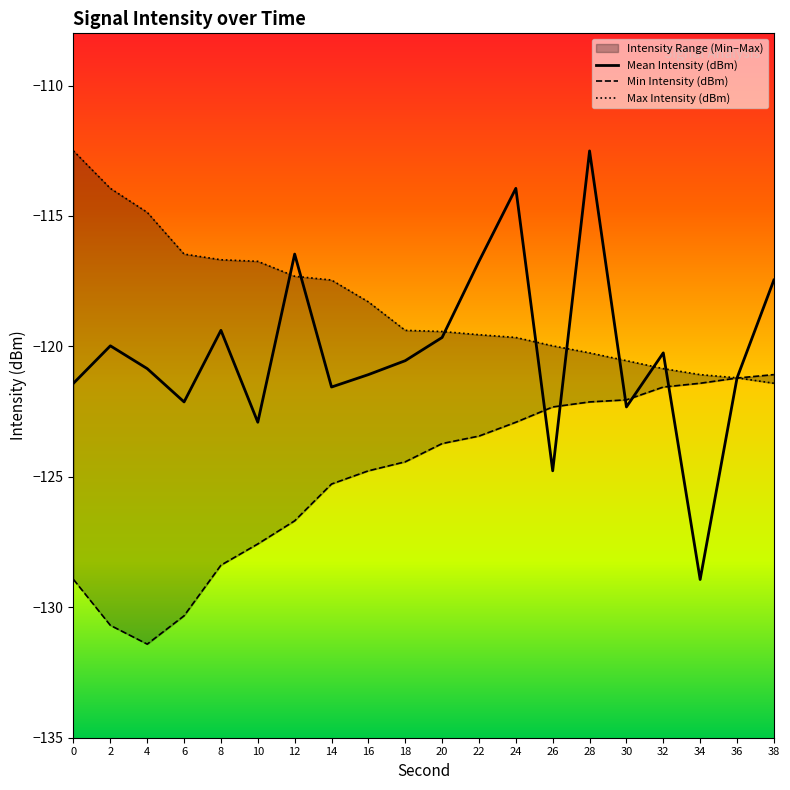

What is the value of the Min Intensity (dBm) point at the 11th from the left?

-123.7